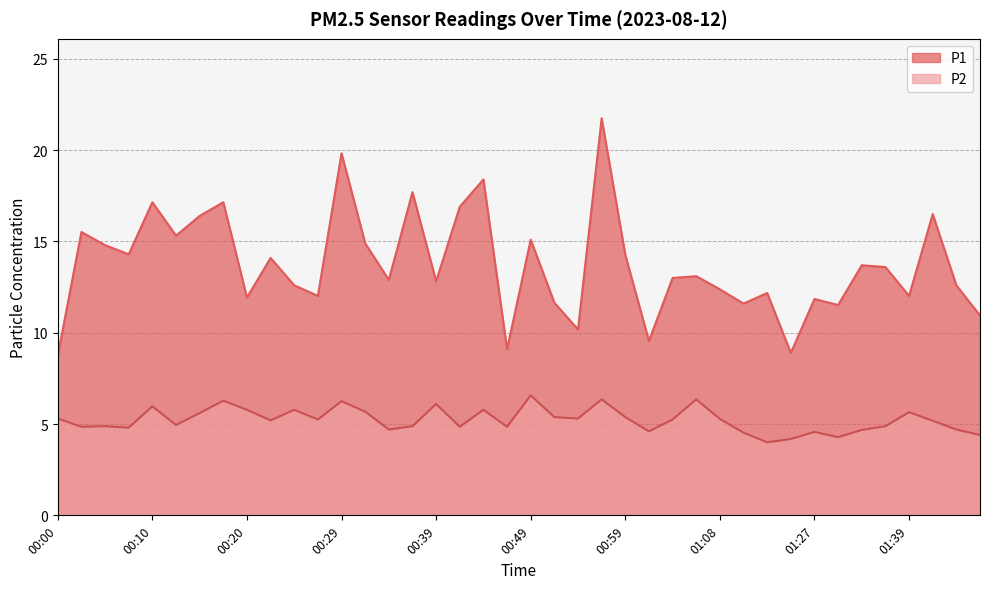

List the labels in order of P1 value, smallest first.

00:00, 01:24, 00:46, 01:01, 00:54, 01:47, 01:29, 01:16, 00:51, 01:27, 00:20, 00:27, 01:39, 01:22, 01:08, 00:24, 01:44, 00:39, 00:34, 01:04, 01:06, 01:37, 01:34, 00:22, 00:59, 00:07, 00:05, 00:32, 00:49, 00:12, 00:02, 00:15, 01:42, 00:41, 00:10, 00:17, 00:37, 00:44, 00:29, 00:56